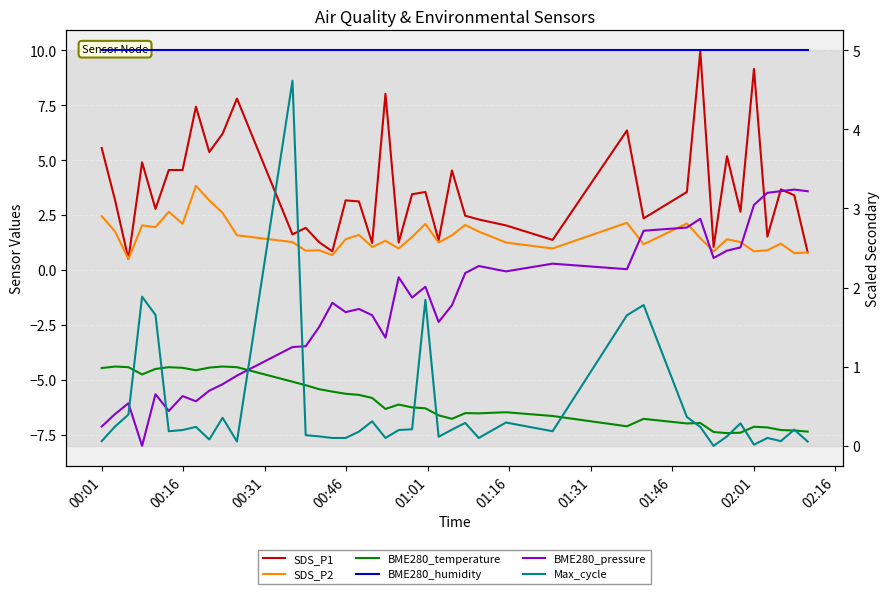

Which category has the lowest value in the BME280_humidity series?

00:01